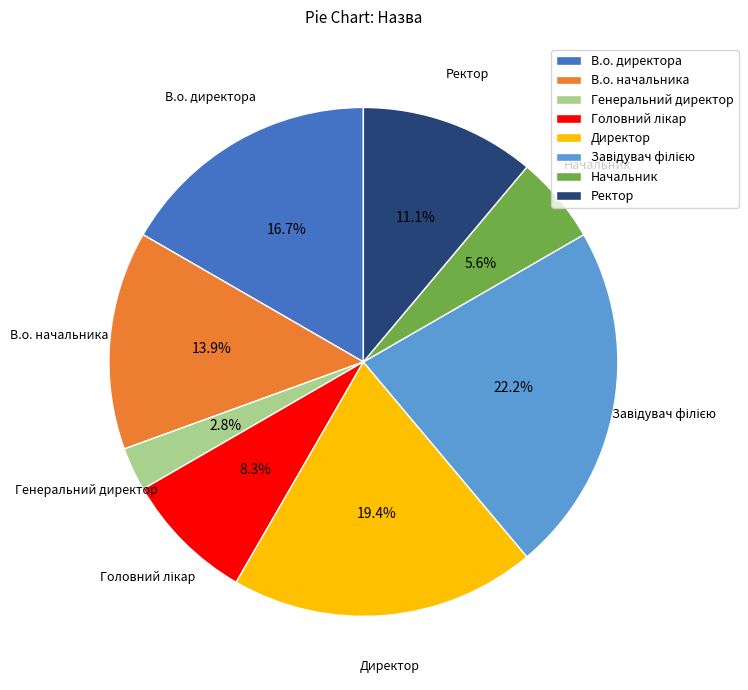

Is there a majority slice in this chart?

No